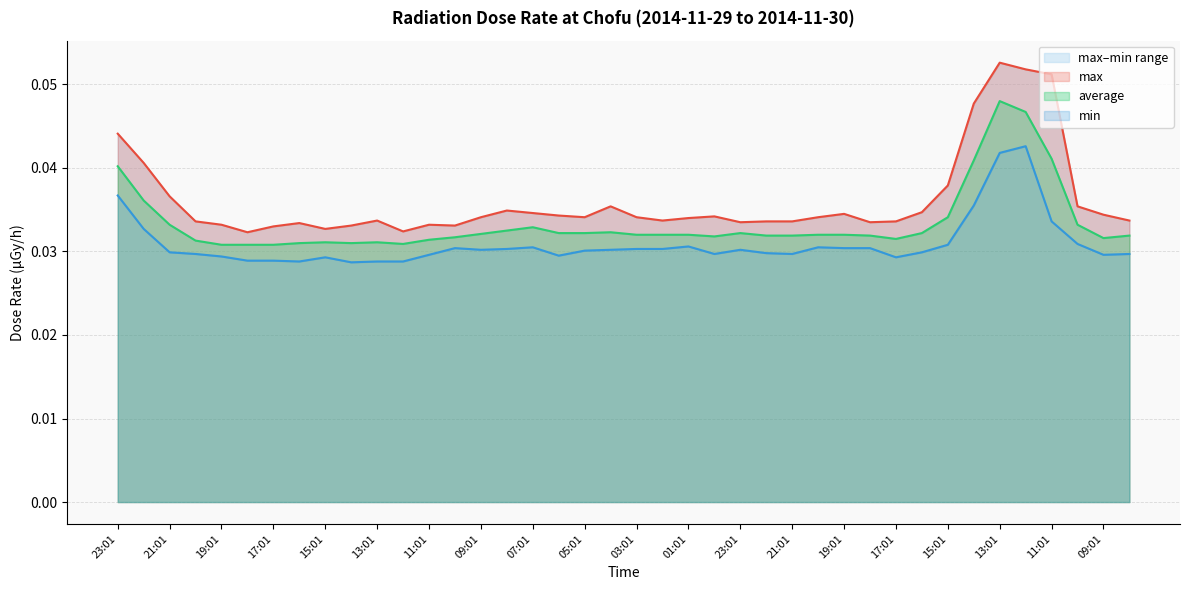

At which category is the sum across all series the highest?

13:01